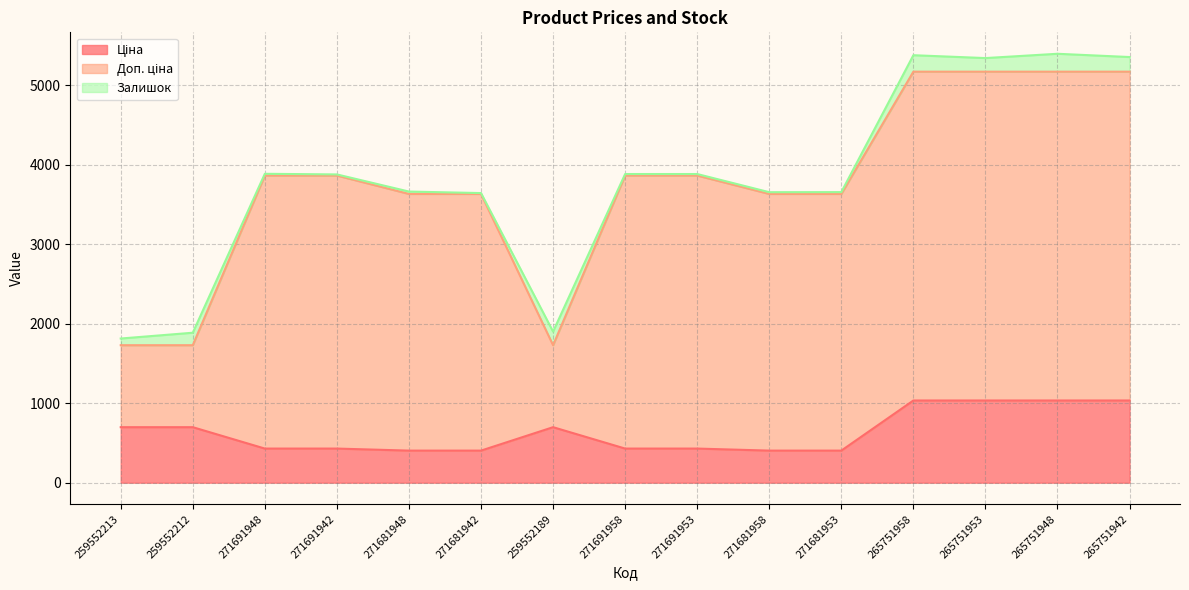

What is the sum of the Залишок values at 259552212 and 271691953?

176.0